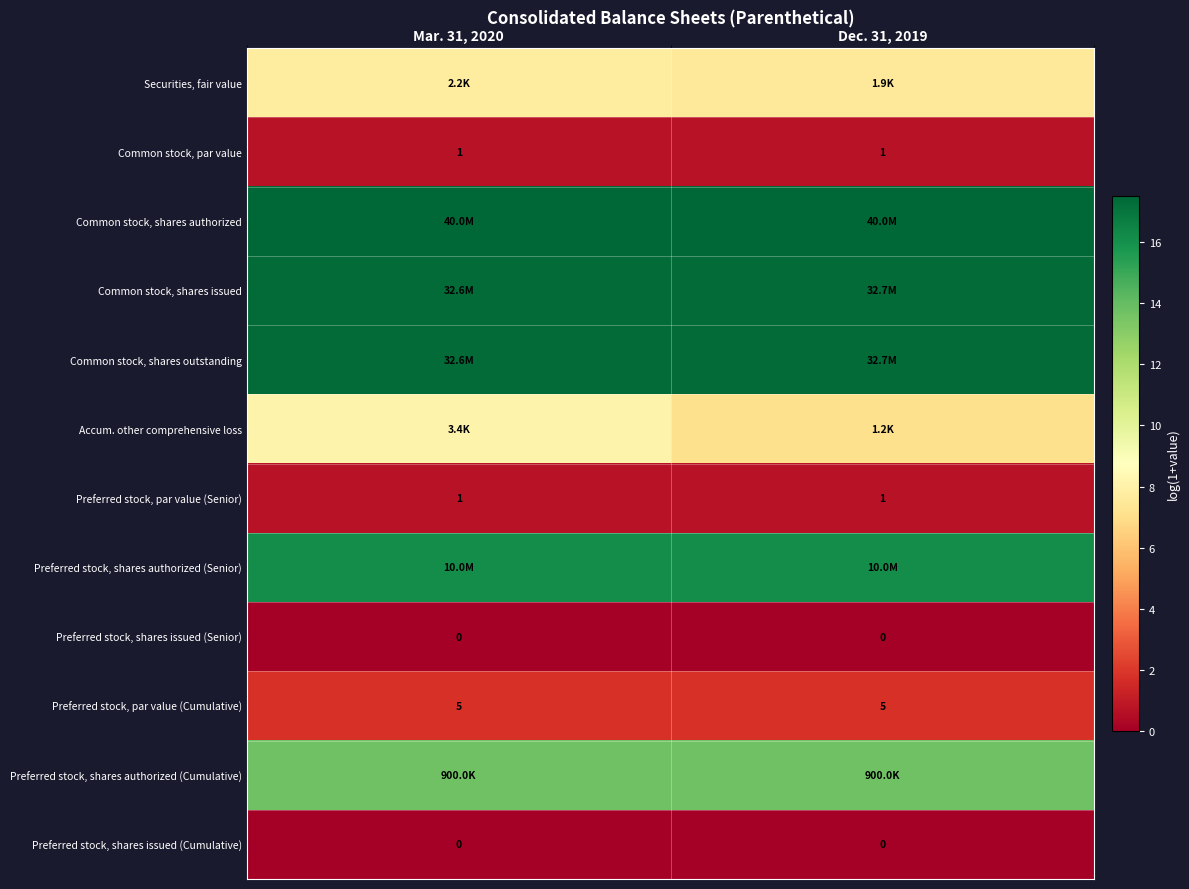

Which series has the largest total across all categories?

Common stock, shares authorized